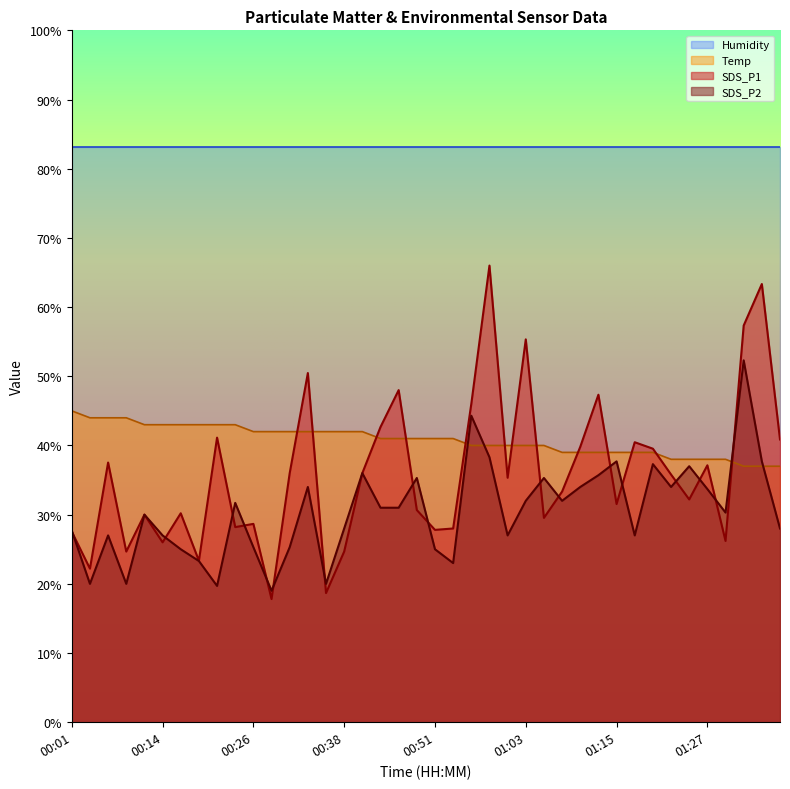

What position from the left is 00:23?

10